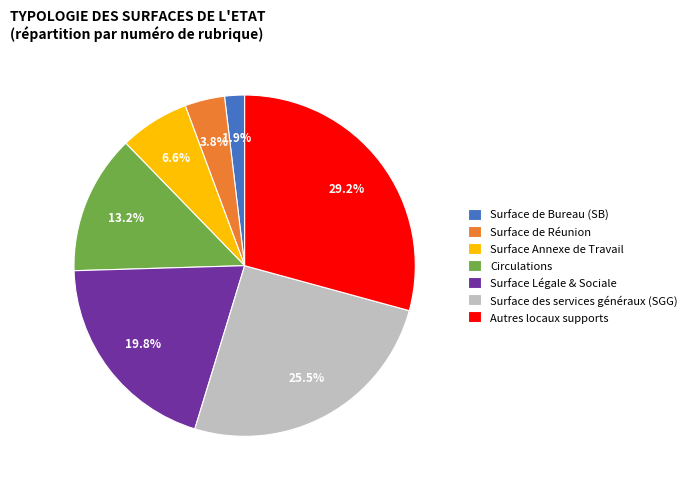

Is there any slice that represents more than half of the pie?

No